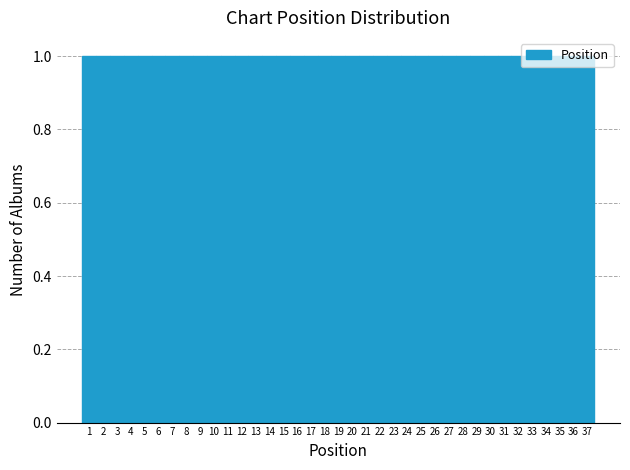

Reading left to right, list every bar in this chart as the range it spans on the x-axis followed by its height. The values are not printed on the chart, so give them approximately, as read against the axis.

0.5 to 1.5: 1
1.5 to 2.5: 1
2.5 to 3.5: 1
3.5 to 4.5: 1
4.5 to 5.5: 1
5.5 to 6.5: 1
6.5 to 7.5: 1
7.5 to 8.5: 1
8.5 to 9.5: 1
9.5 to 10.5: 1
10.5 to 11.5: 1
11.5 to 12.5: 1
12.5 to 13.5: 1
13.5 to 14.5: 1
14.5 to 15.5: 1
15.5 to 16.5: 1
16.5 to 17.5: 1
17.5 to 18.5: 1
18.5 to 19.5: 1
19.5 to 20.5: 1
20.5 to 21.5: 1
21.5 to 22.5: 1
22.5 to 23.5: 1
23.5 to 24.5: 1
24.5 to 25.5: 1
25.5 to 26.5: 1
26.5 to 27.5: 1
27.5 to 28.5: 1
28.5 to 29.5: 1
29.5 to 30.5: 1
30.5 to 31.5: 1
31.5 to 32.5: 1
32.5 to 33.5: 1
33.5 to 34.5: 1
34.5 to 35.5: 1
35.5 to 36.5: 1
36.5 to 37.5: 1